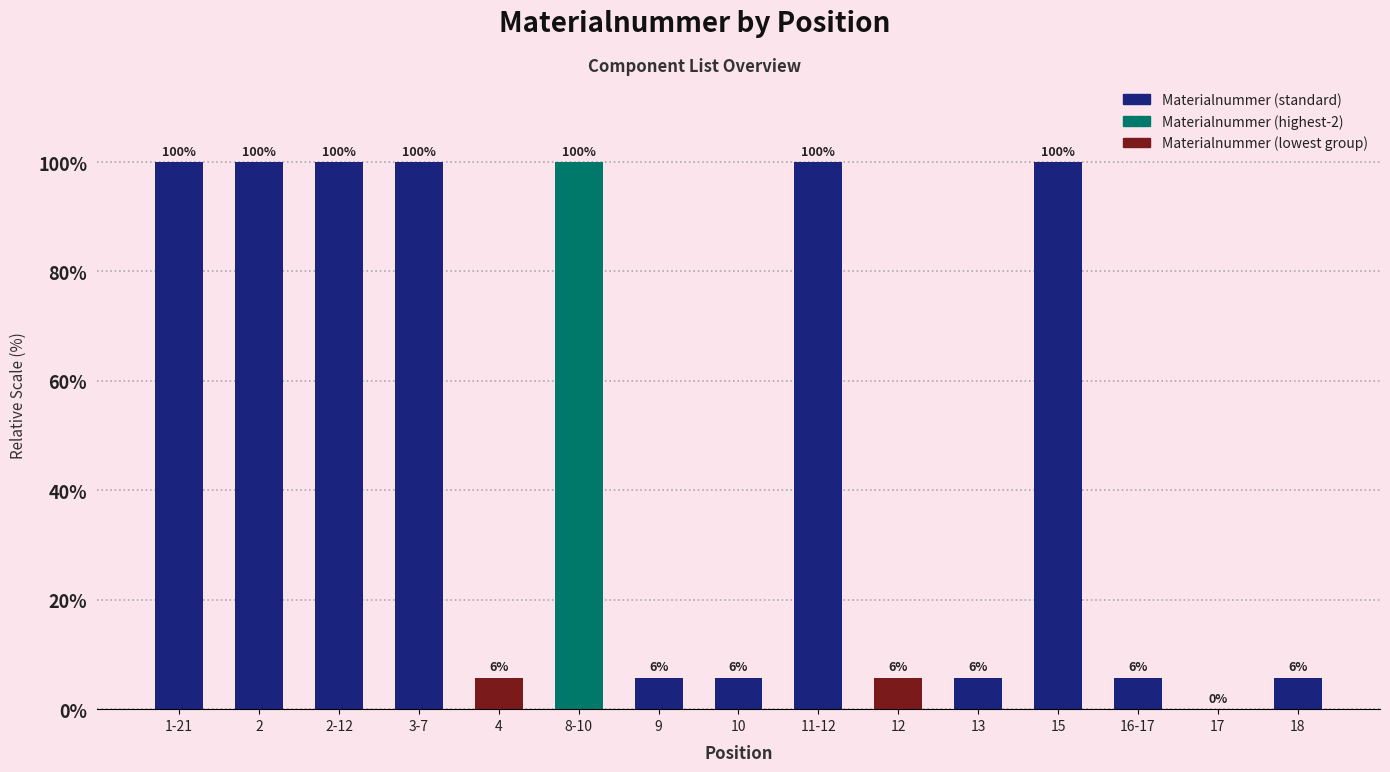

What is the maximum value shown in the chart?

100.0